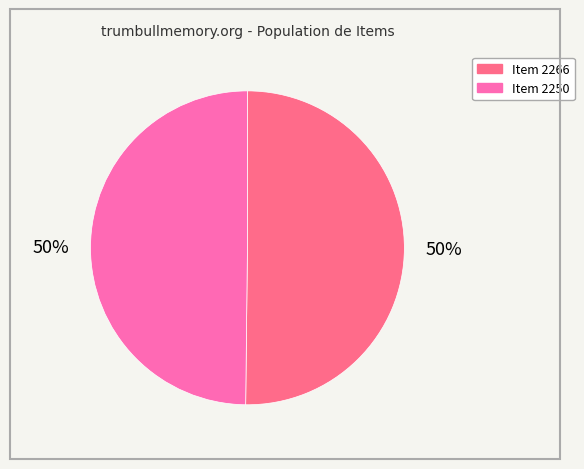

True or false: Item 2250 accounts for 50% of the total.

True